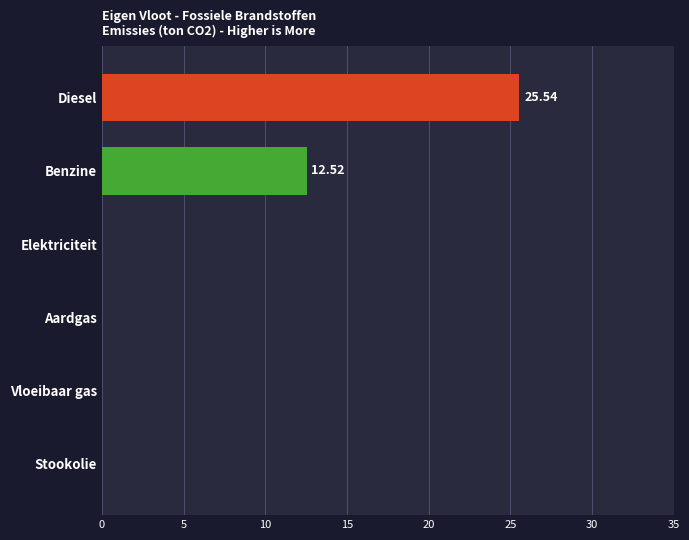

At which label is the value closest to 12?

Benzine